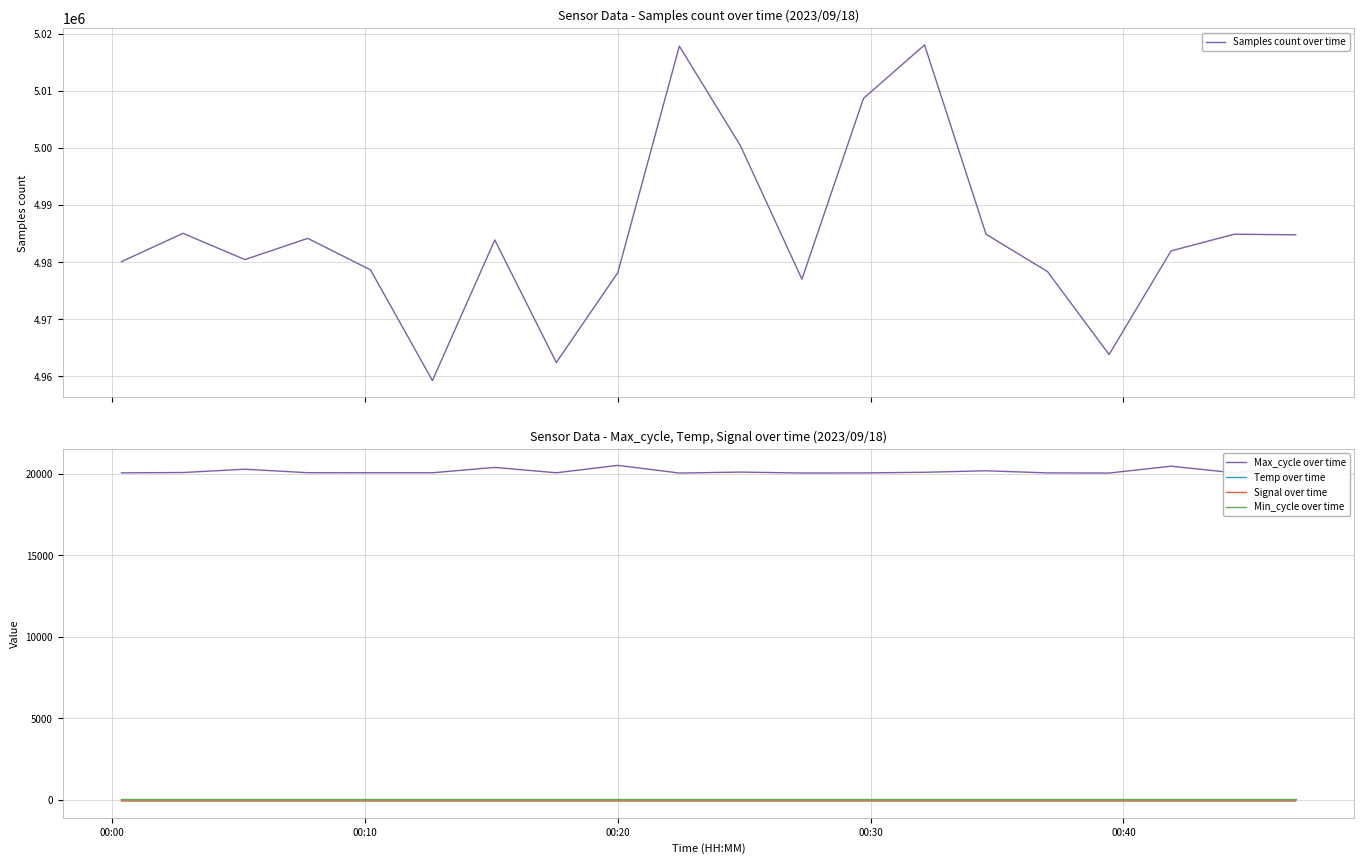

What is the maximum value for Samples count over time?

5018018